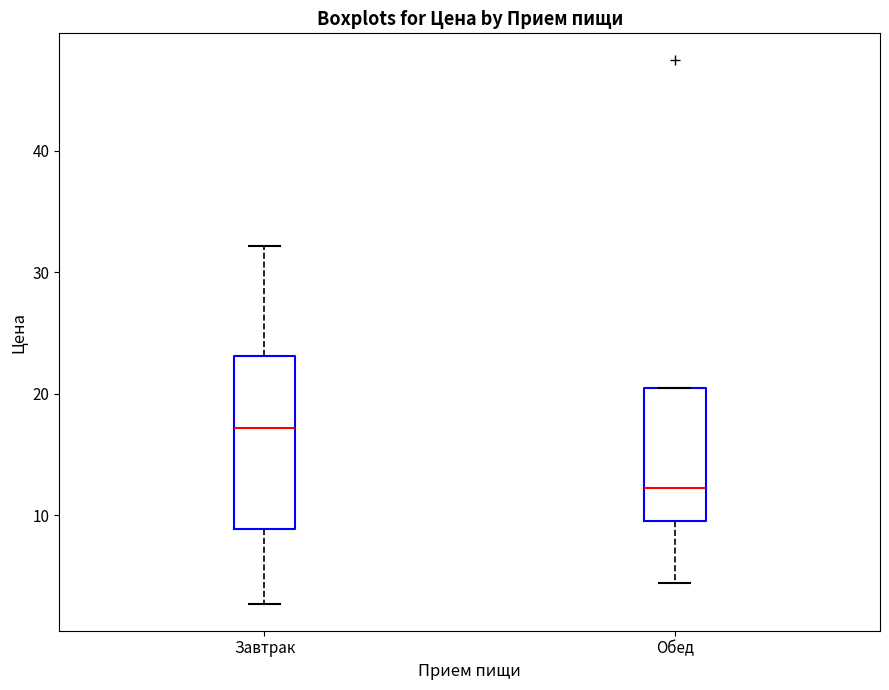

Where is the upper edge of the box for Обед on the y-axis? The values are not printed on the chart, so give them approximately, as read against the axis.

20